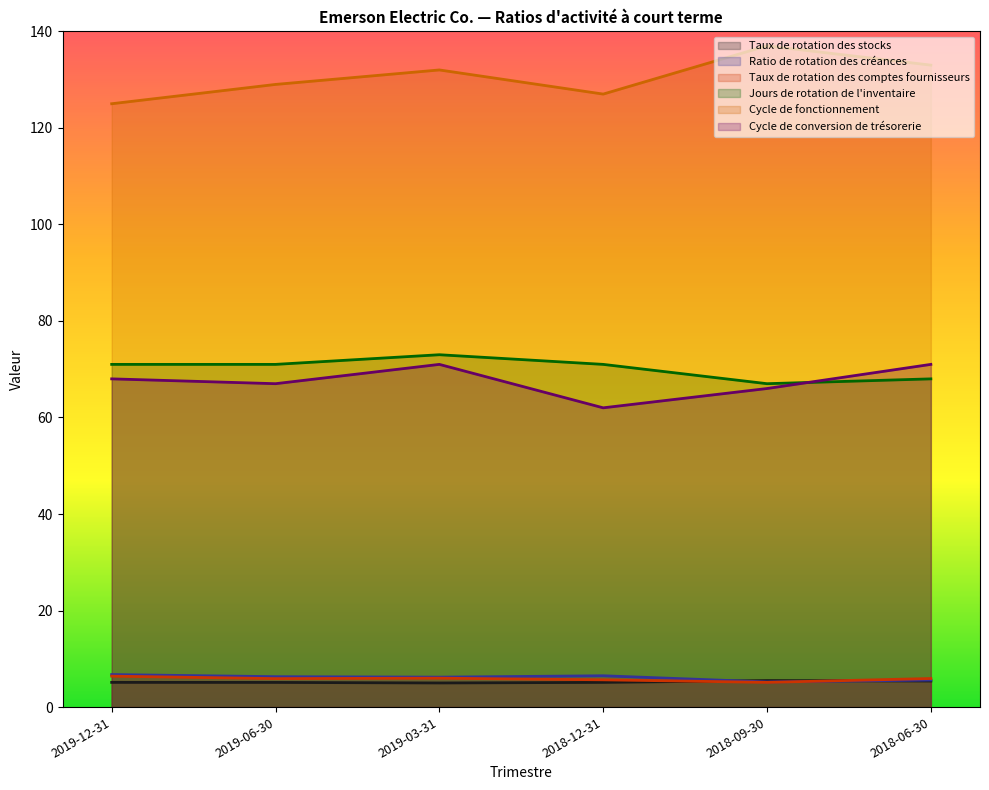

Which series has the largest range (max minus min)?

Cycle de fonctionnement